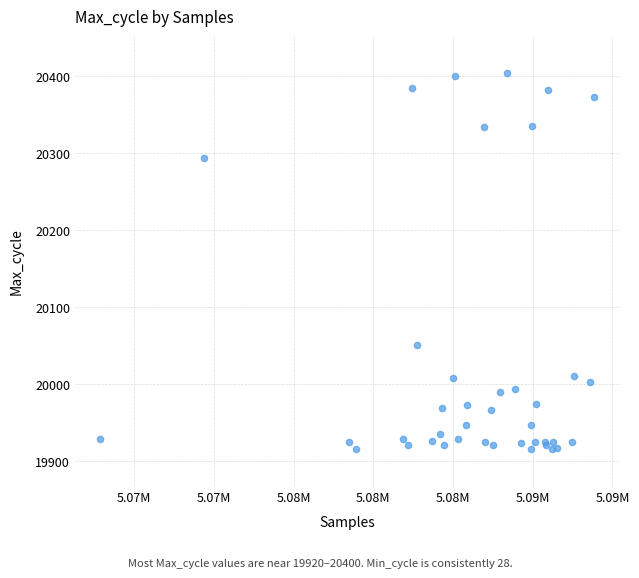

What Y value in the scatter plot is closest to 20160?

20051